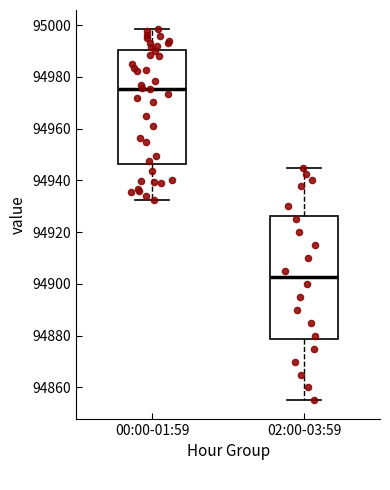

Where is the upper edge of the box for 00:00-01:59 on the y-axis? The values are not printed on the chart, so give them approximately, as read against the axis.

94990